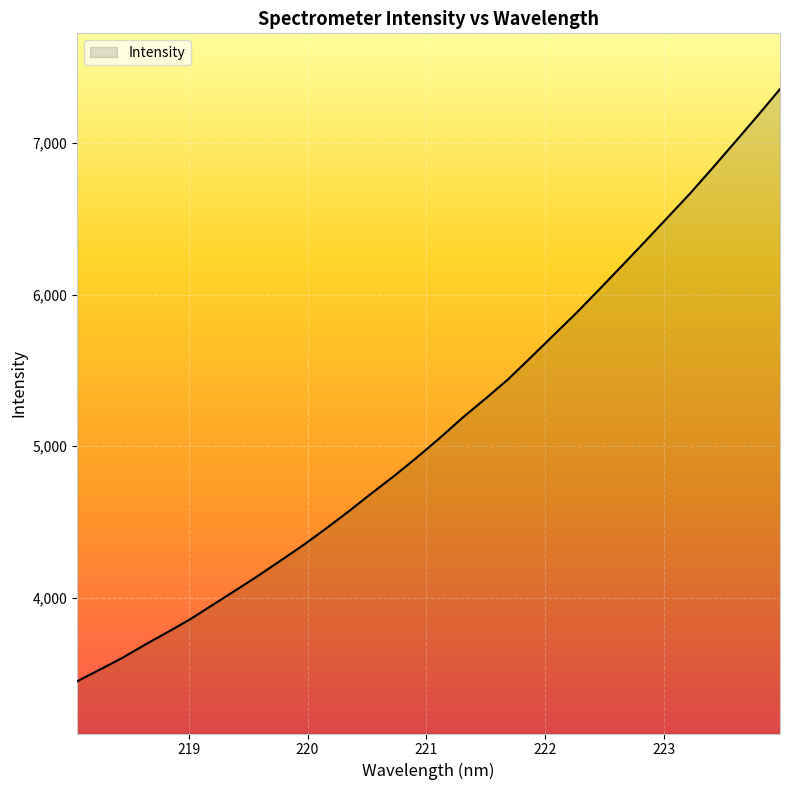

What is the minimum value shown in the chart?

3448.4